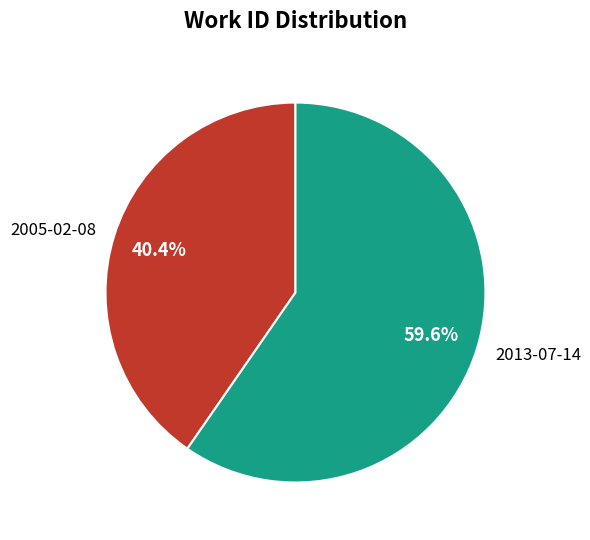

Rank the categories by value from lowest to highest.

2005-02-08, 2013-07-14